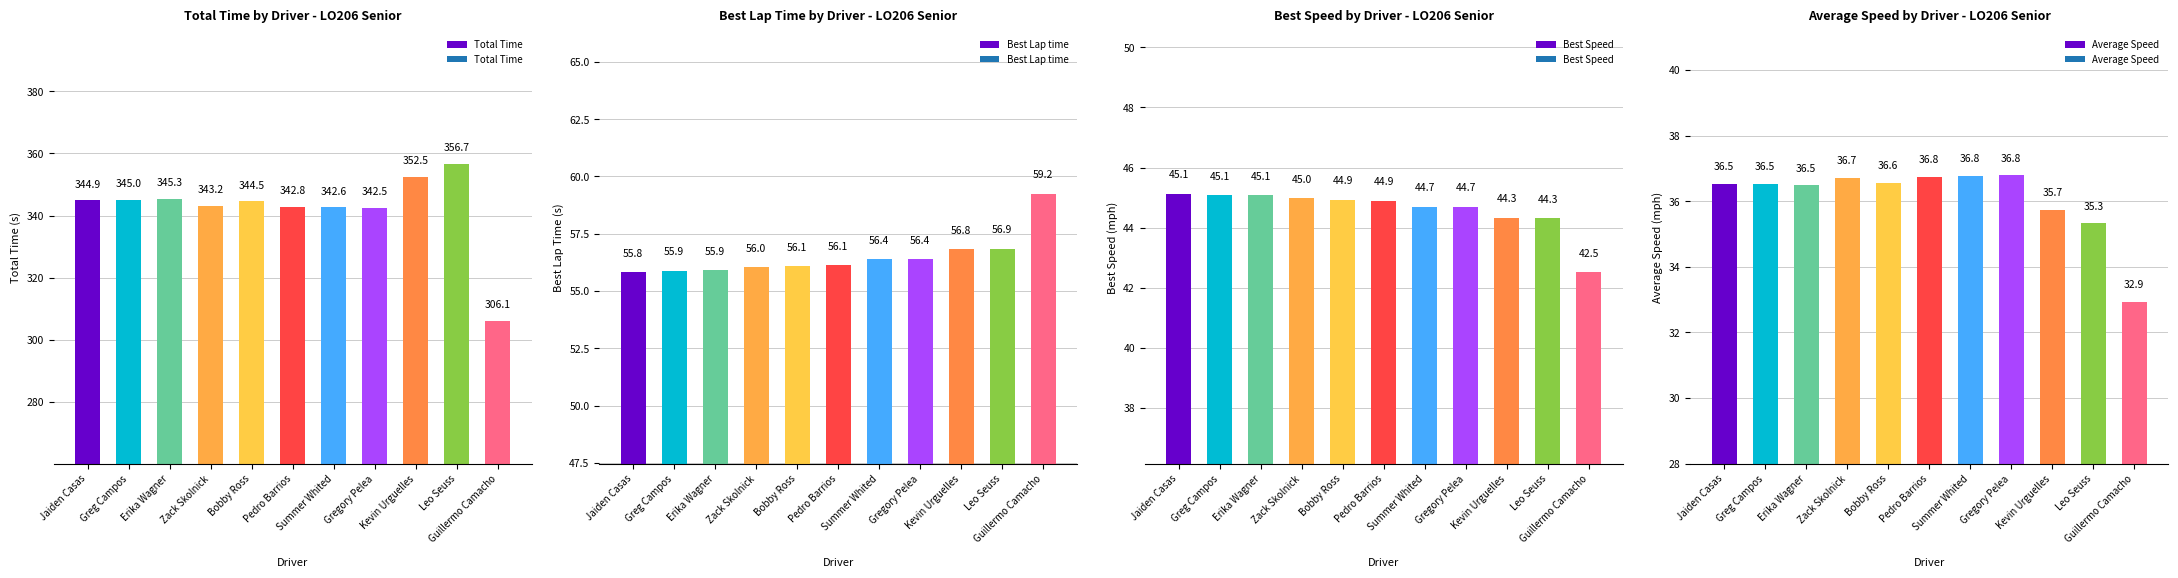

Are the bars horizontal?

No